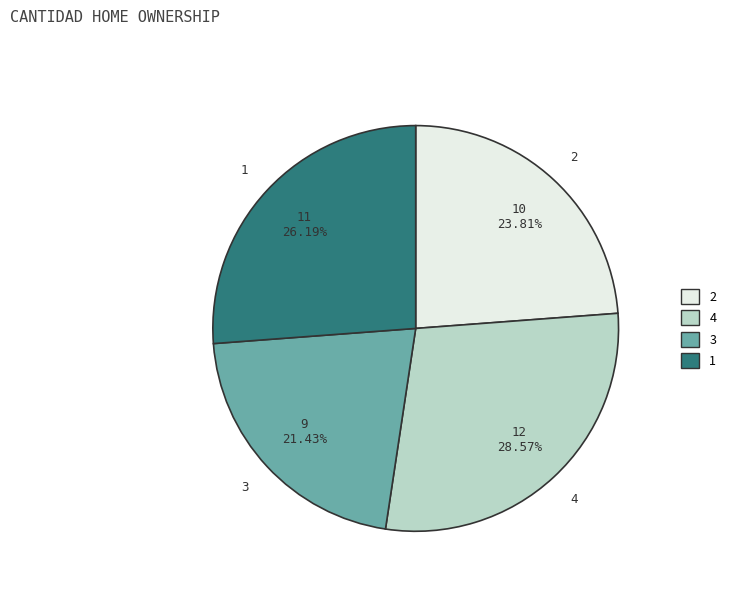

True or false: 2 accounts for 24% of the total.

True